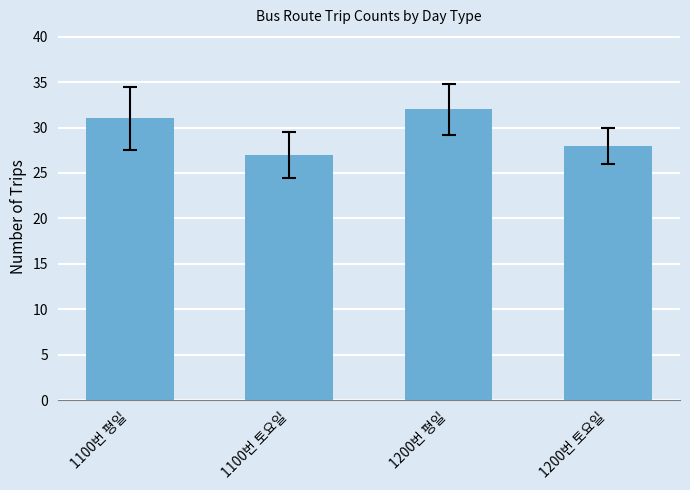

Where is the data nearest to the value 29?

1200번 토요일